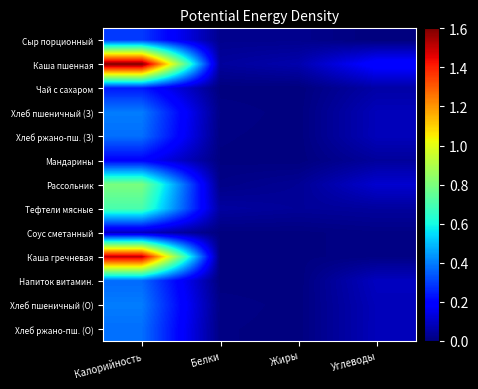

Which series has the largest total across all categories?

Каша пшенная